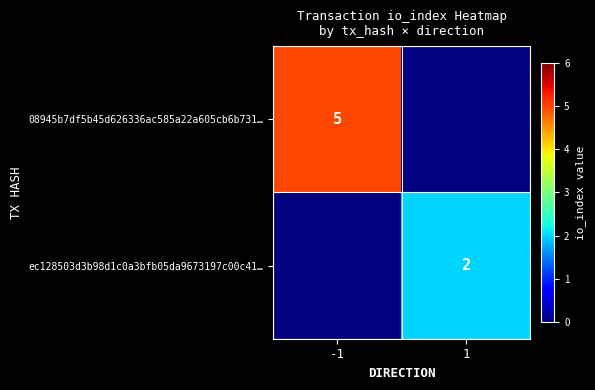

What is the minimum value shown in the chart?

2.0